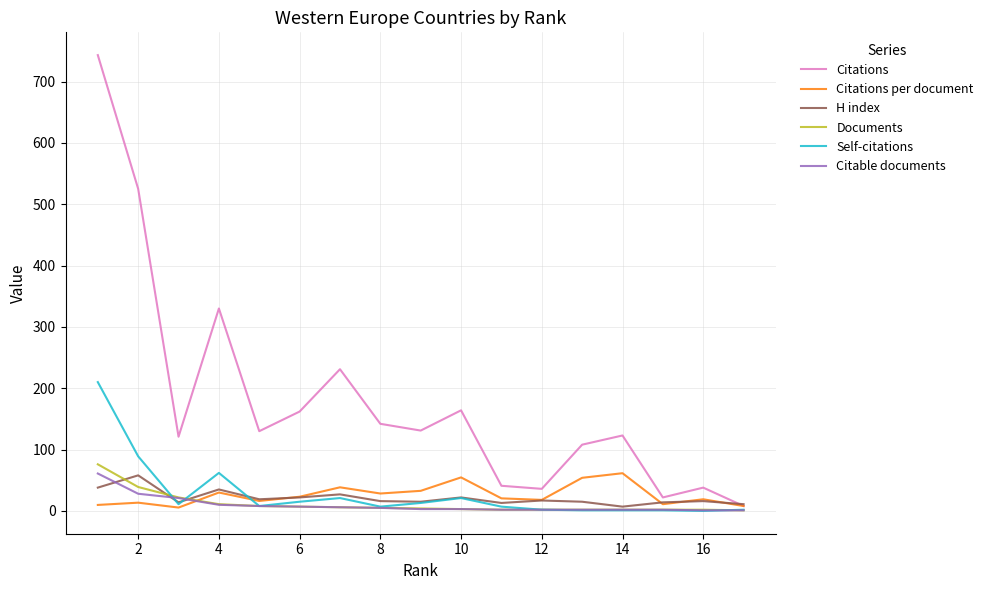

Count the number of categories in the chart.

17